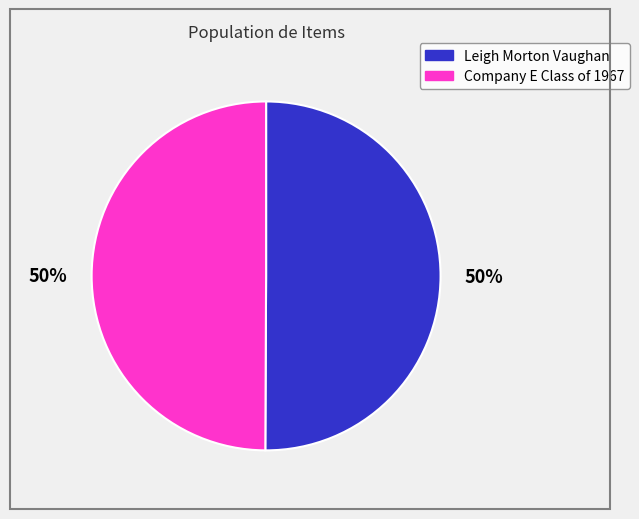

Do Leigh Morton Vaughan and Company E Class of 1967 together represent more than half of the pie?

Yes